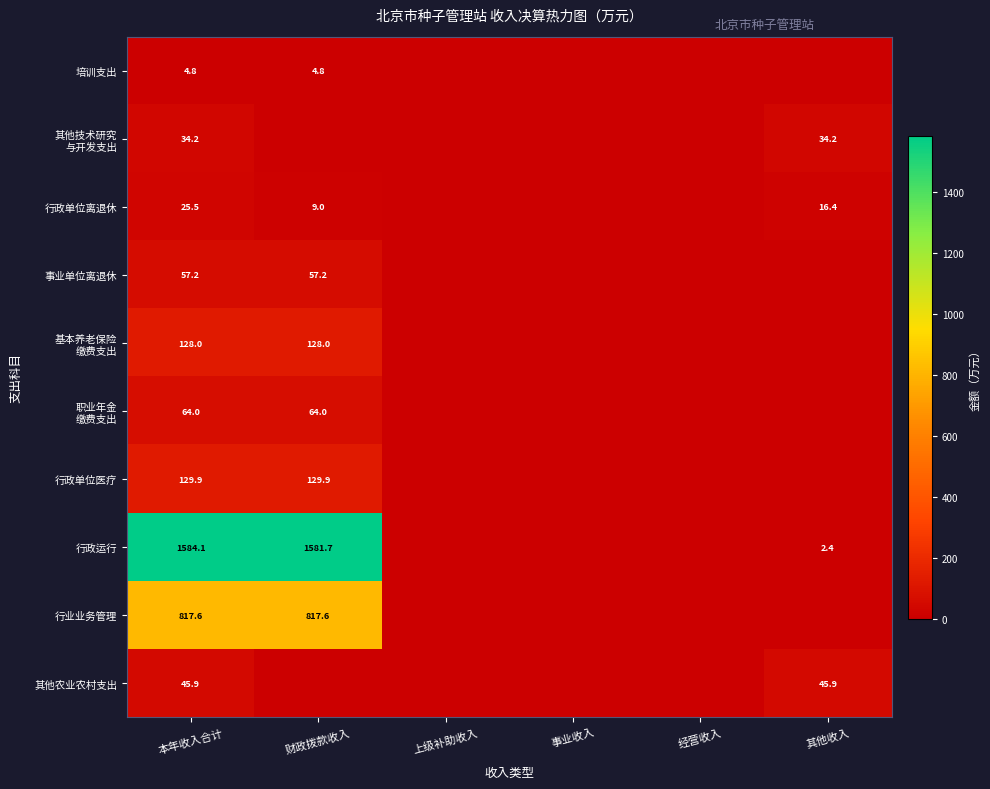

Is it true that 行政单位离退休 equals 25.5 at 本年收入合计?

True